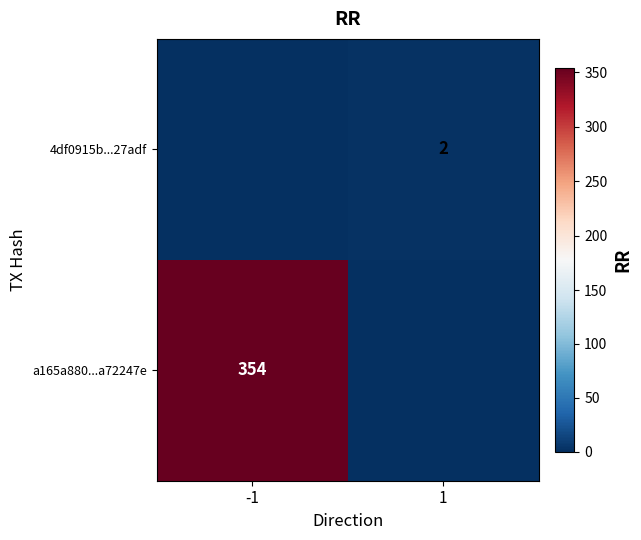

Is the value of a165a880...a72247e at -1 greater than the value of 4df0915b...27adf at 1?

Yes